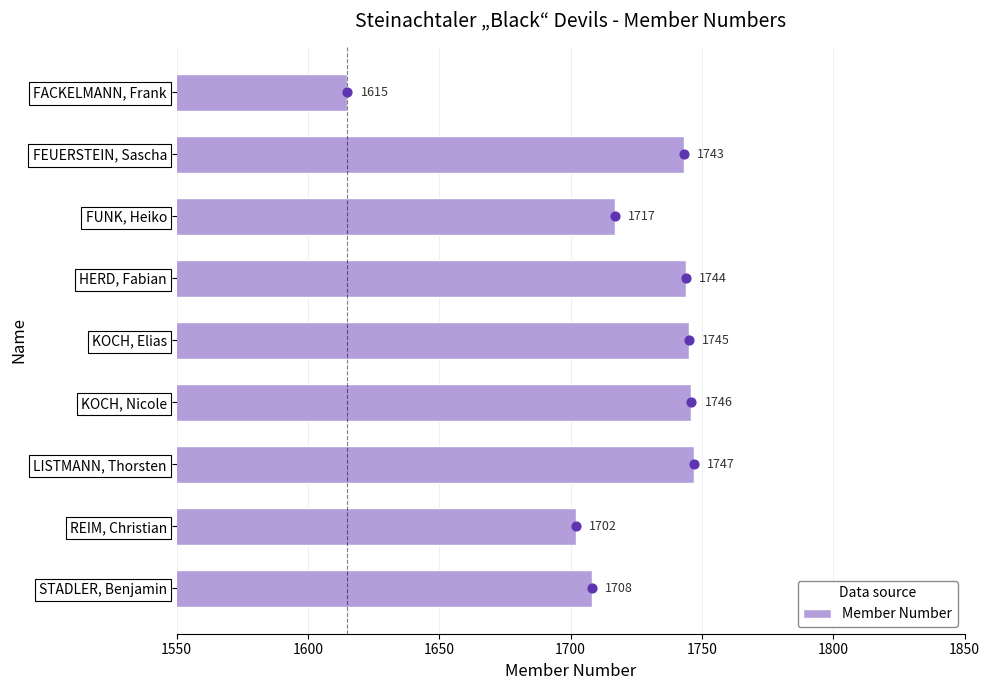

Rank the categories by Member Number value from highest to lowest.

LISTMANN, Thorsten, KOCH, Nicole, KOCH, Elias, HERD, Fabian, FEUERSTEIN, Sascha, FUNK, Heiko, STADLER, Benjamin, REIM, Christian, FACKELMANN, Frank